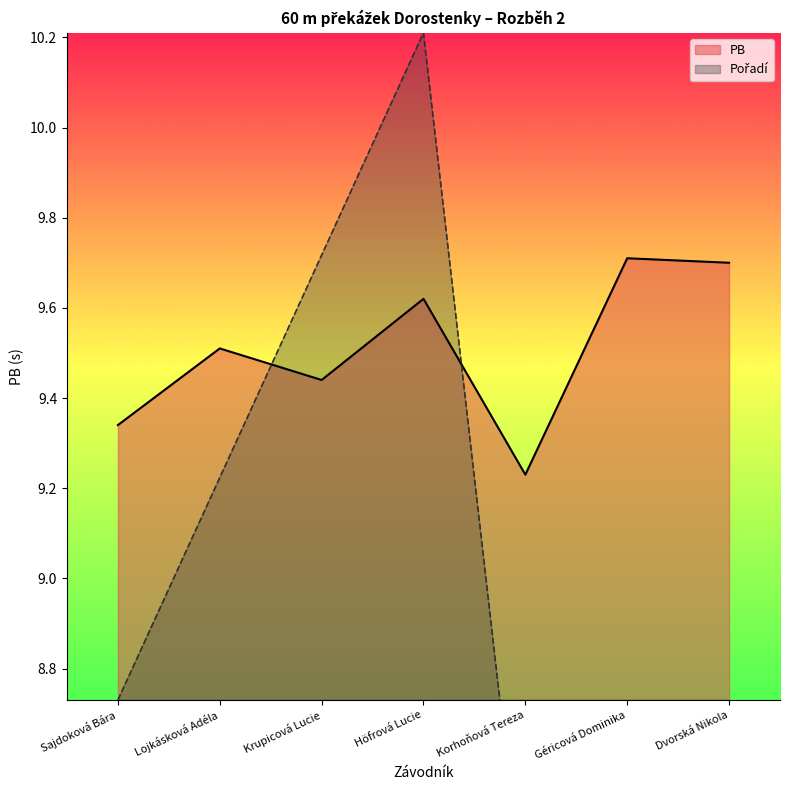

Which series changed the most between Géricová Dominika and Dvorská Nikola?

PB